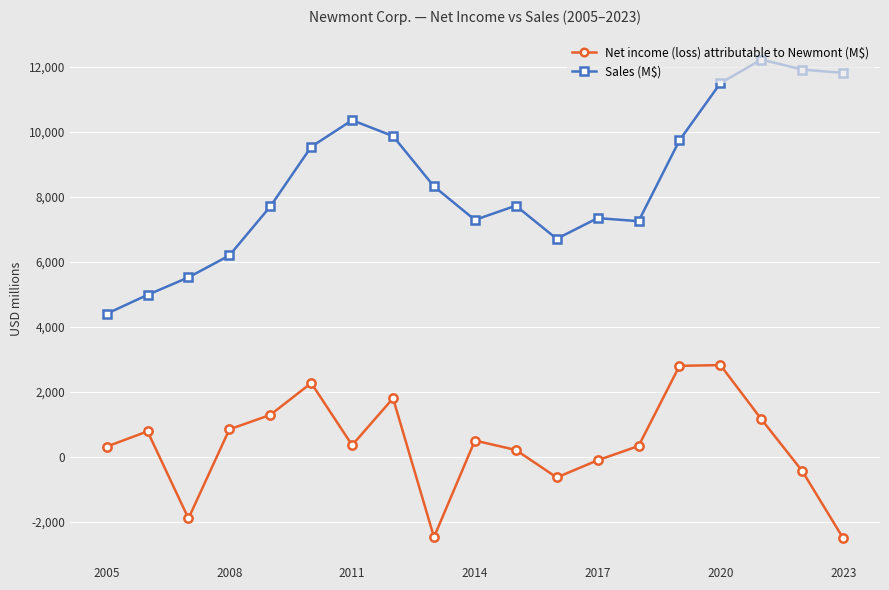

Which series has the largest range (max minus min)?

Sales (M$)